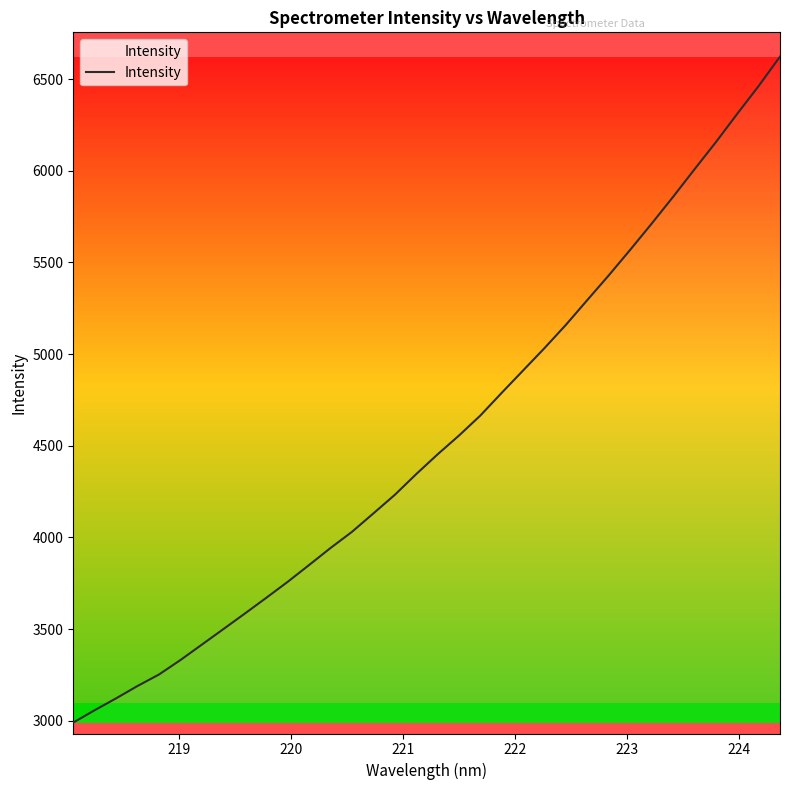

What is the difference between the maximum and minimum values?

3632.7